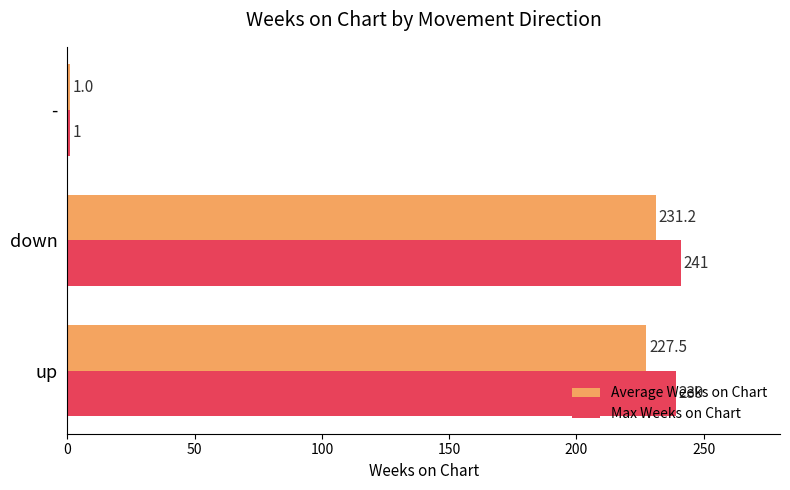

What is the average value of the Average Weeks on Chart series?

153.2